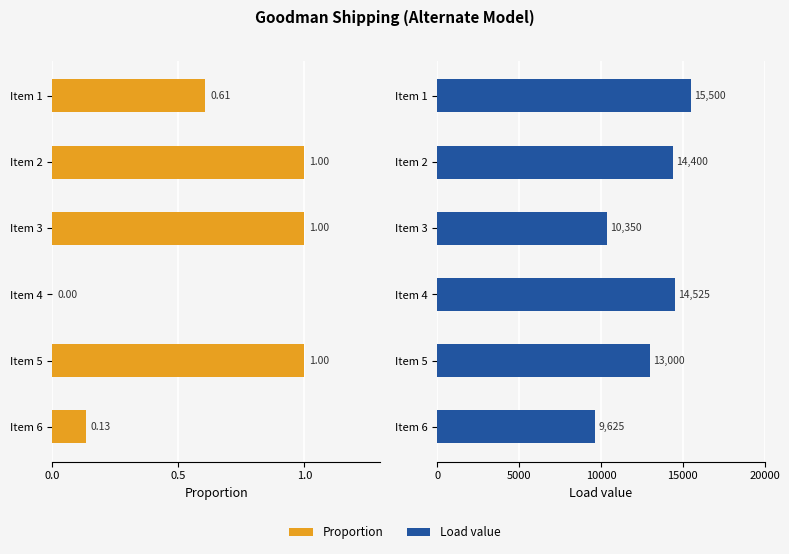

What is the average value of the Proportion series?

0.6